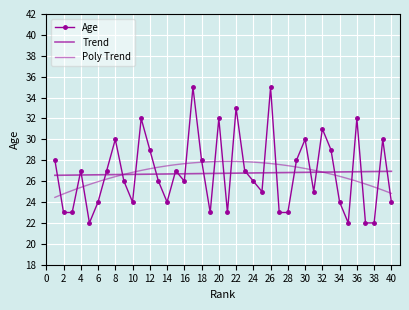

Is it true that the value at 36 is 17?

False